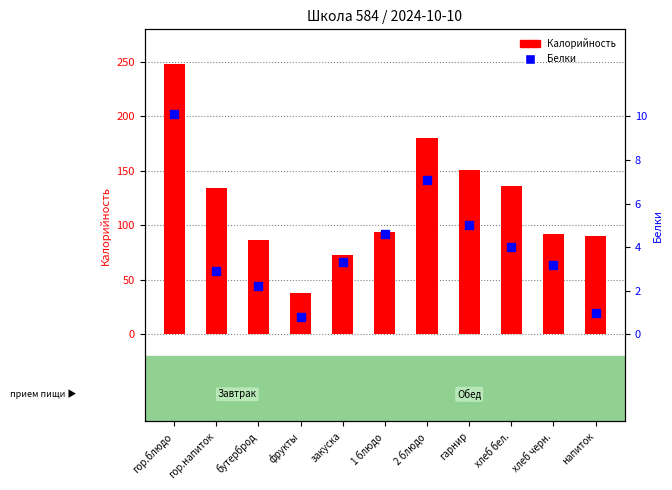

Which series reaches the maximum Y coordinate?

Калорийность